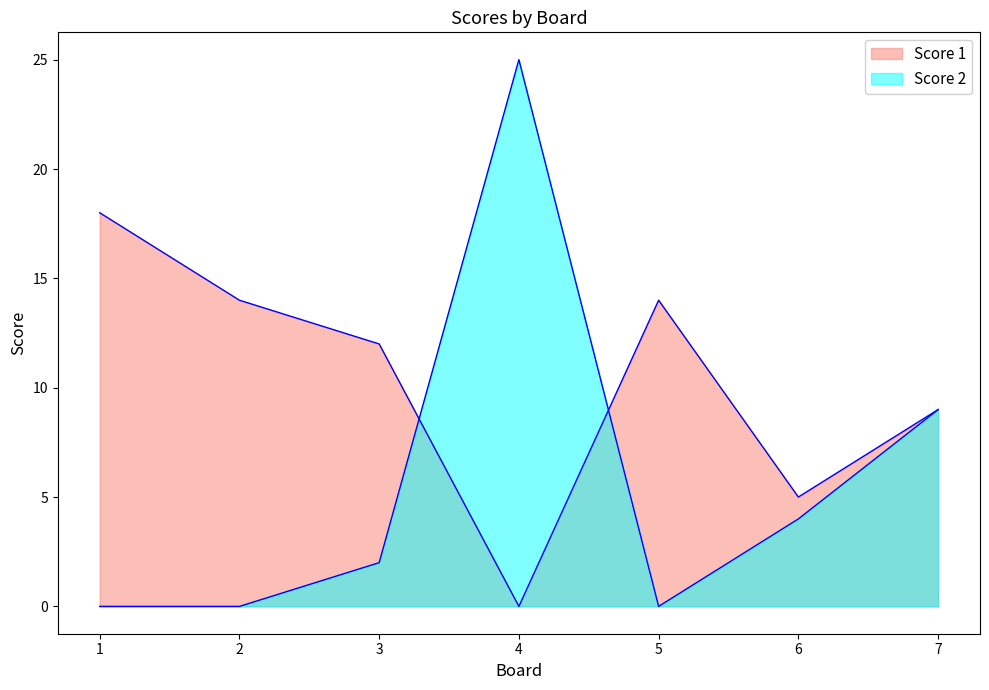

At which label does Score 2 first exceed 2?

4